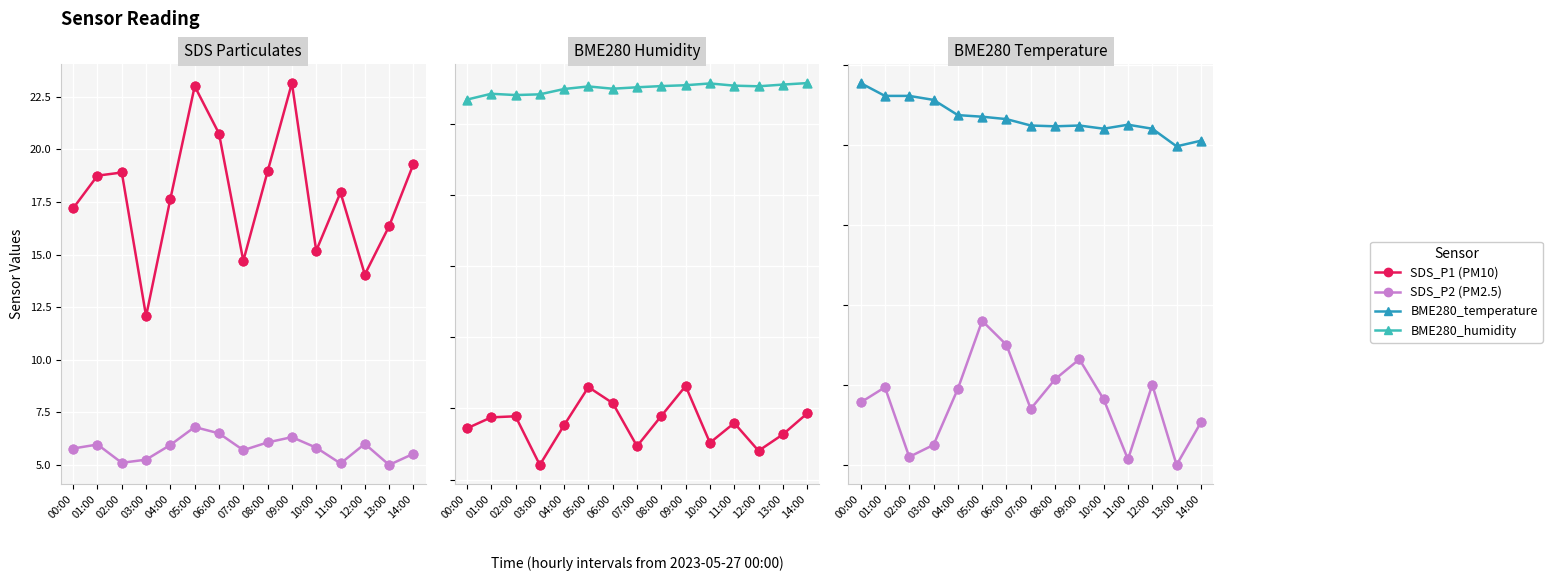

Which series has the widest spread of Y values?

SDS_P1 (PM10)